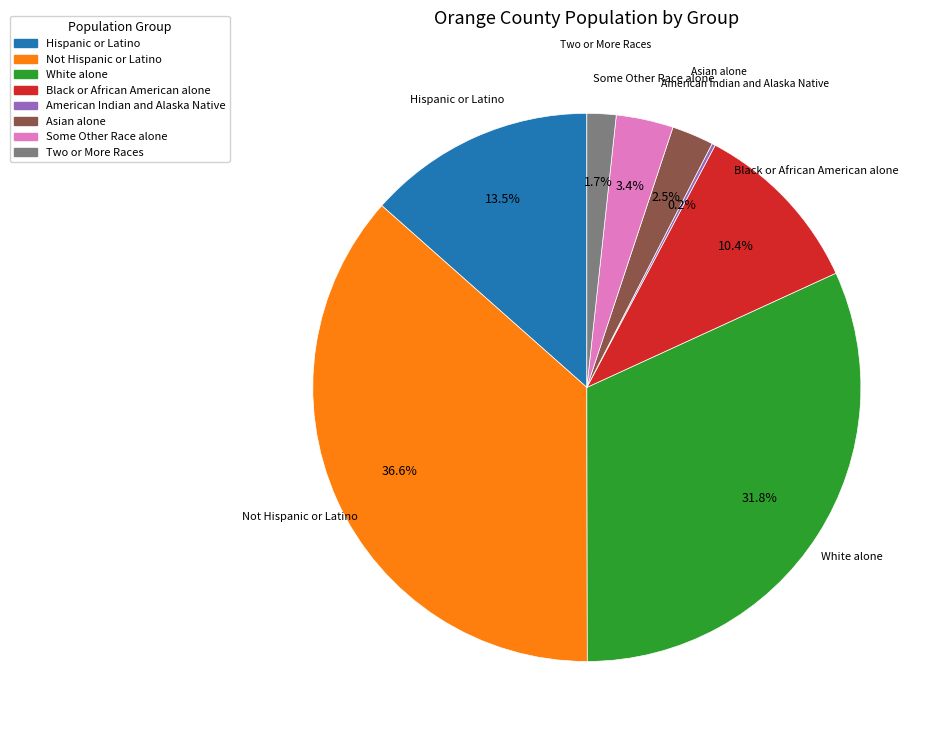

What is the ratio of the value at White alone to the value at Black or African American alone?

3.1